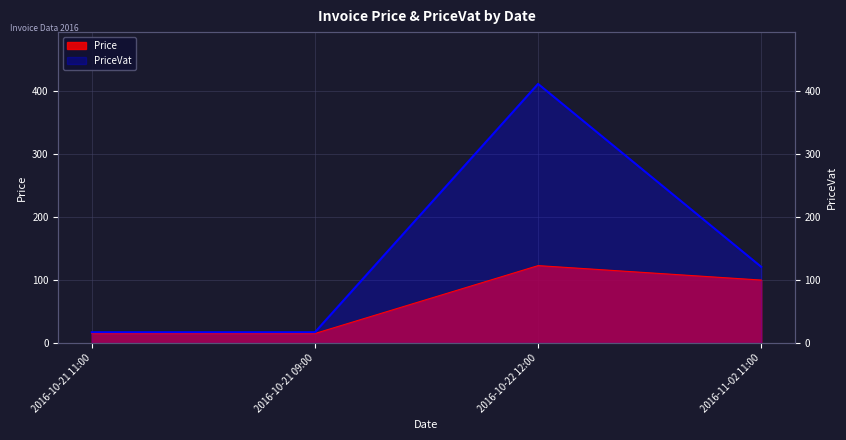

What is the sum of the Price values at 2016-10-21 09:00 and 2016-11-02 11:00?

115